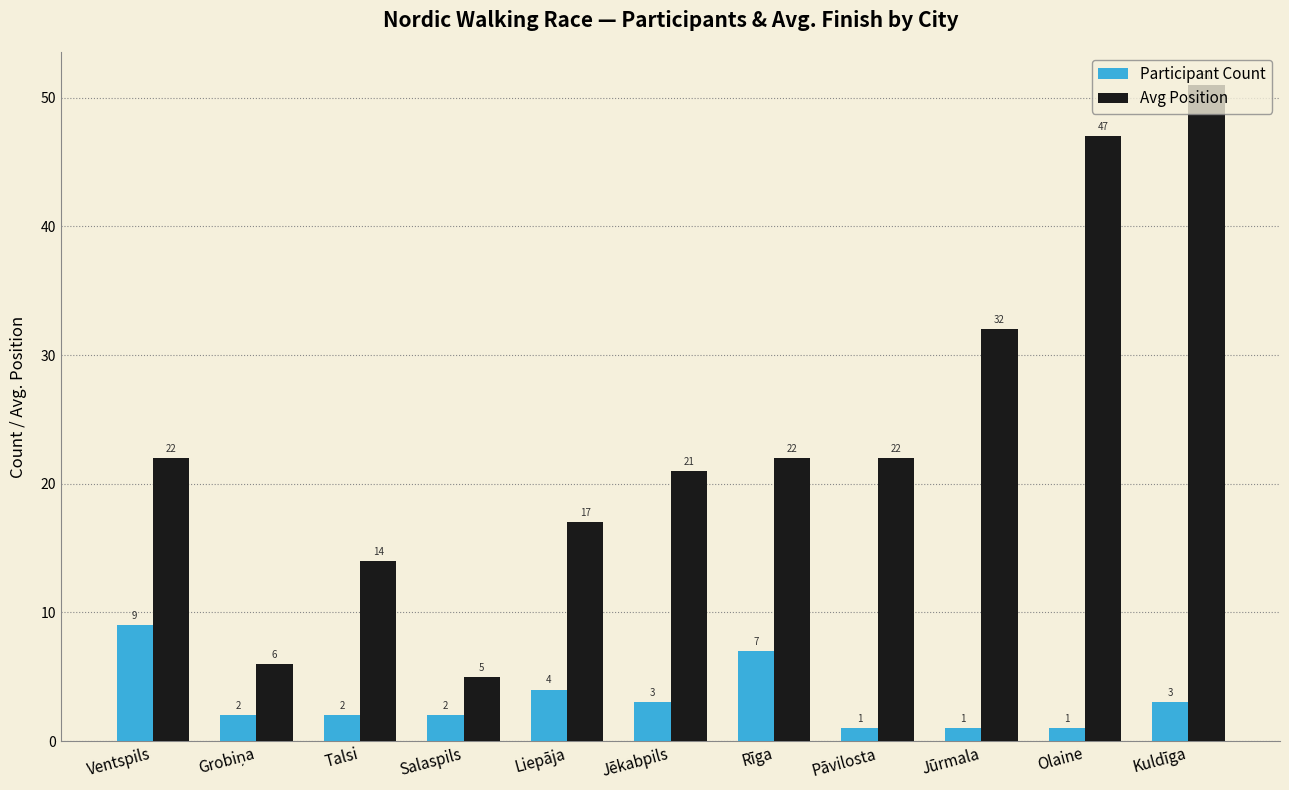

How many categories are shown in the chart?

11